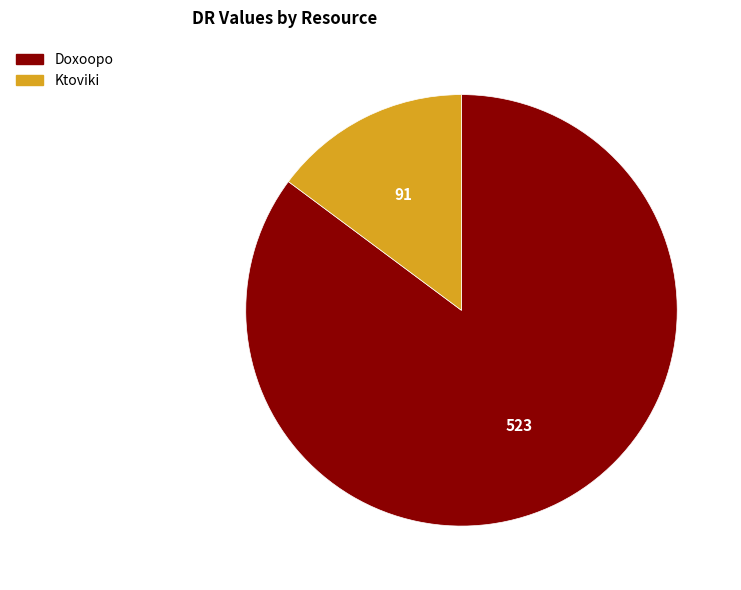

Which slice represents more than half of the pie?

Doxoopo